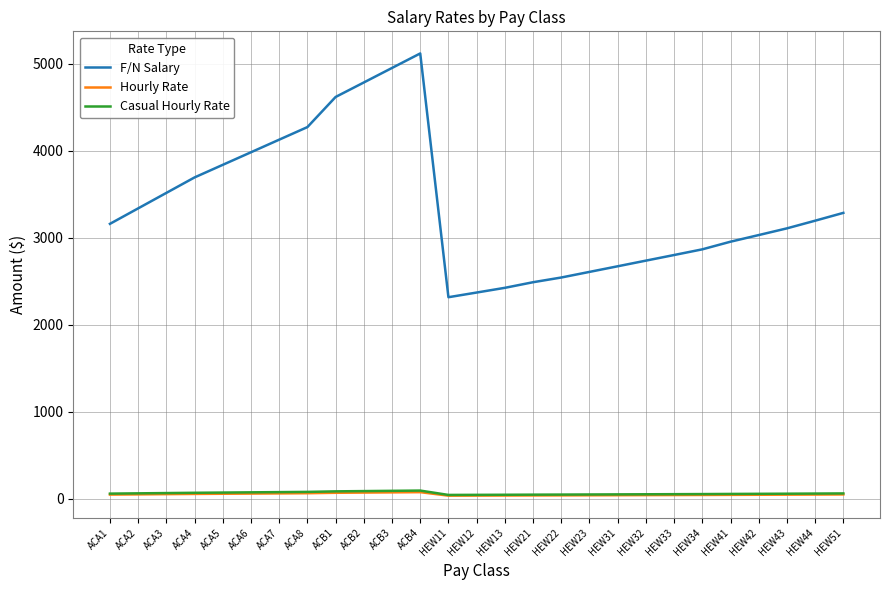

True or false: F/N Salary and Casual Hourly Rate intersect in this chart.

False